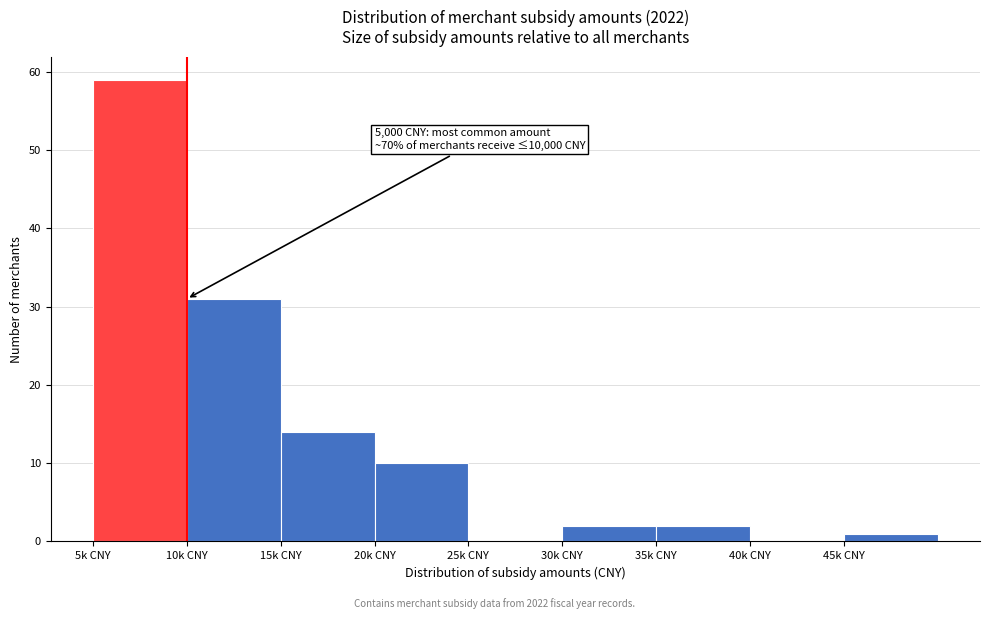

Reading left to right, transcribe all the data shown in this chart.

5k CNY=59	10k CNY=31	15k CNY=14	20k CNY=10	25k CNY=0	30k CNY=2	35k CNY=2	40k CNY=0	45k CNY=1